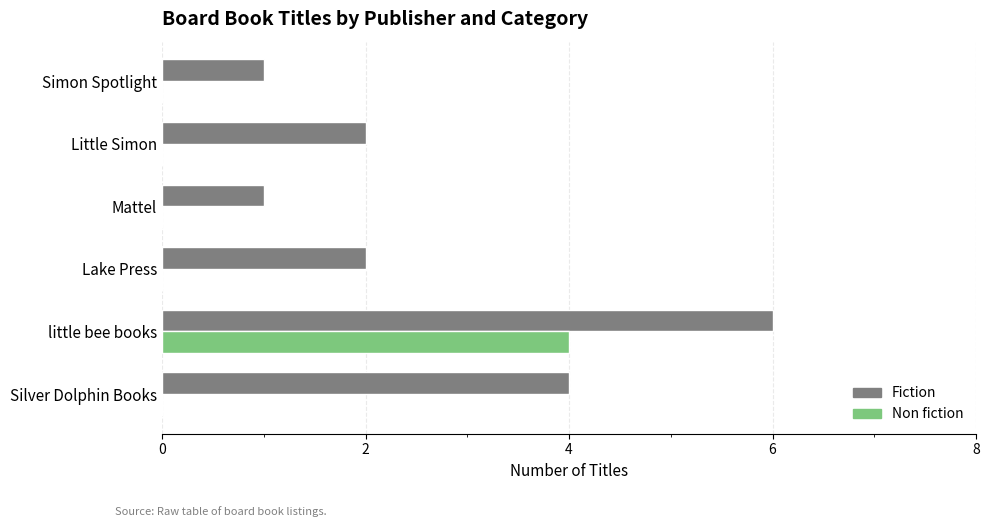

Which category has the highest value in the Fiction series?

little bee books